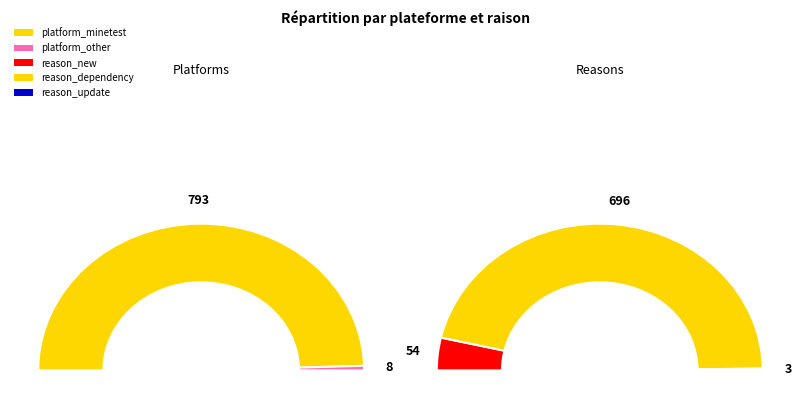

Which series has the largest range (max minus min)?

platform_minetest